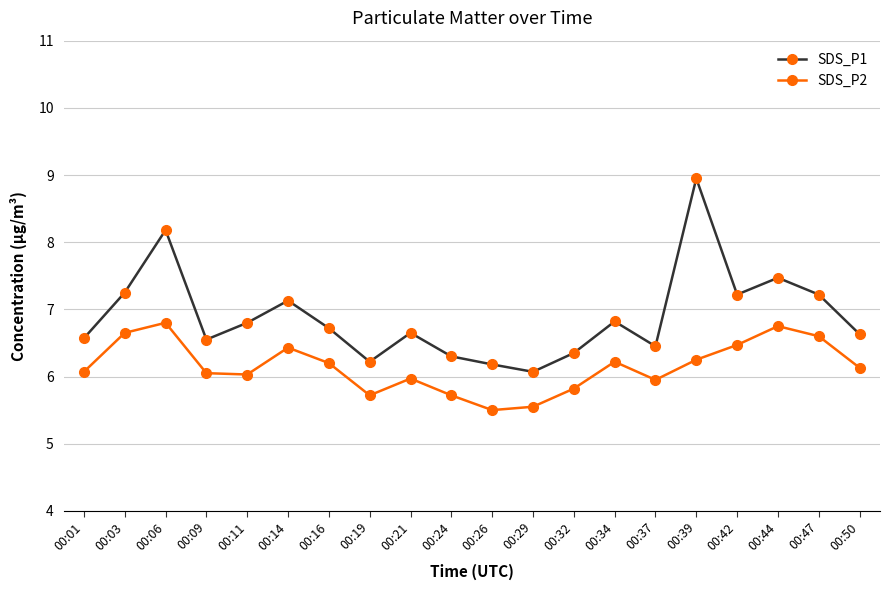

What is the difference between the SDS_P2 values at 00:39 and 00:29?

0.7